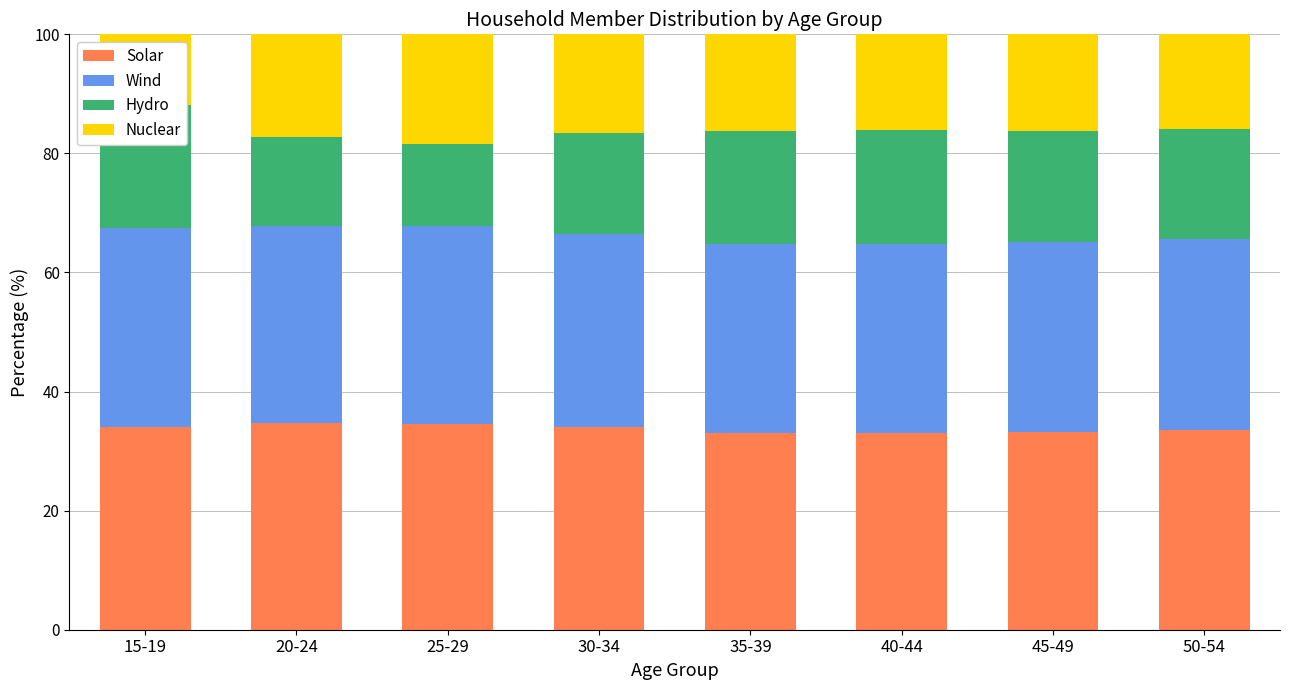

Which series has the largest range (max minus min)?

Hydro